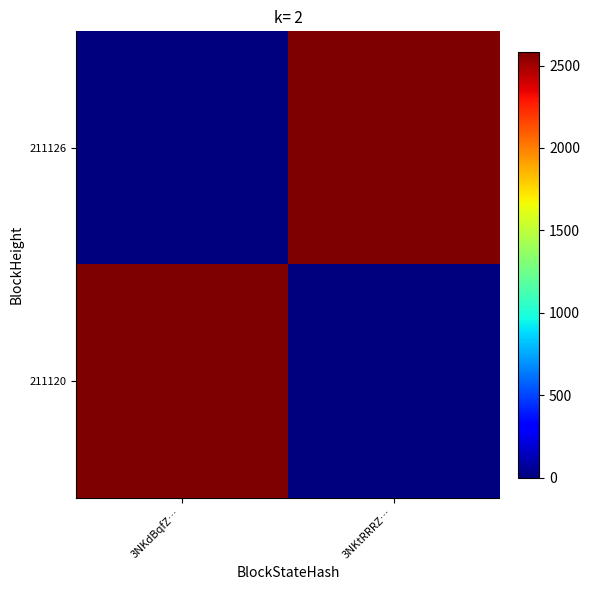

Reading left to right, list all the values displayed in this chart.

211126: 3NKdBqfZ…=0	3NKtRRRZ…=2584
211120: 3NKdBqfZ…=2584	3NKtRRRZ…=0